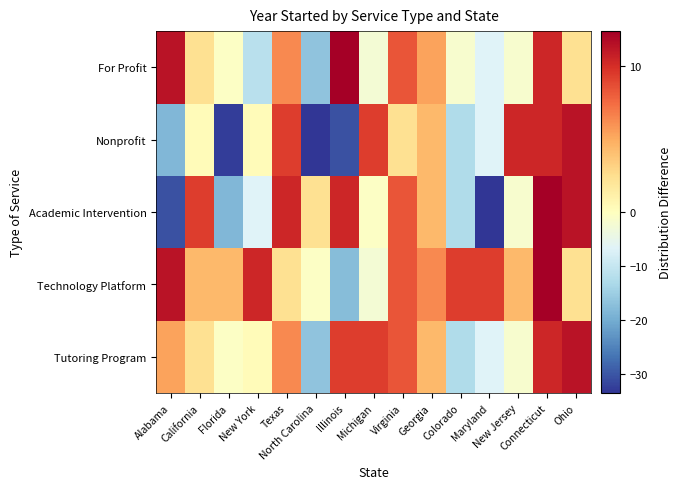

Between Georgia and Colorado, which is larger?

Georgia